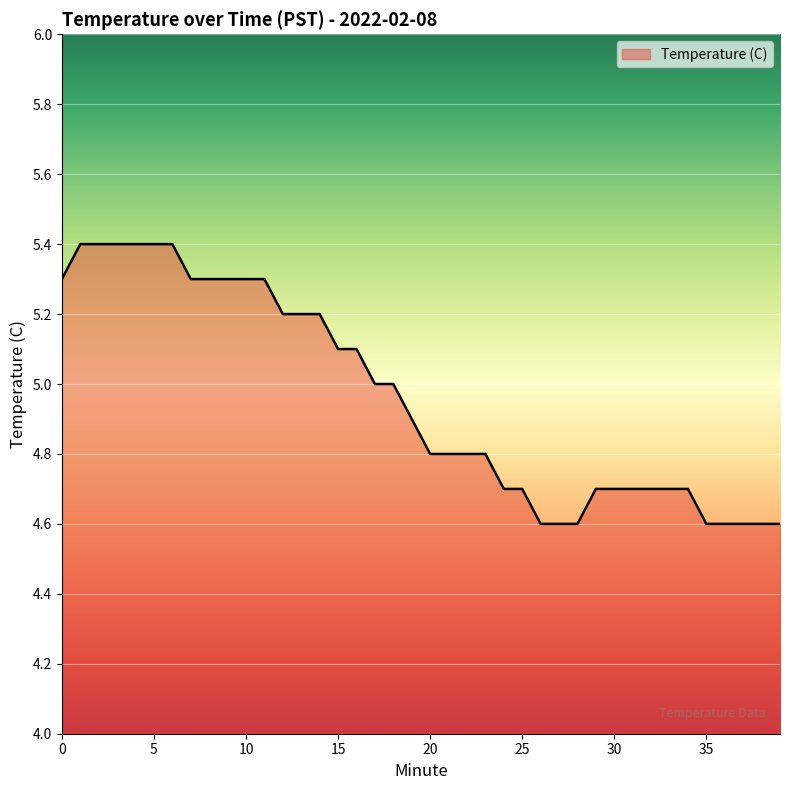

What is the smallest value displayed?

4.6